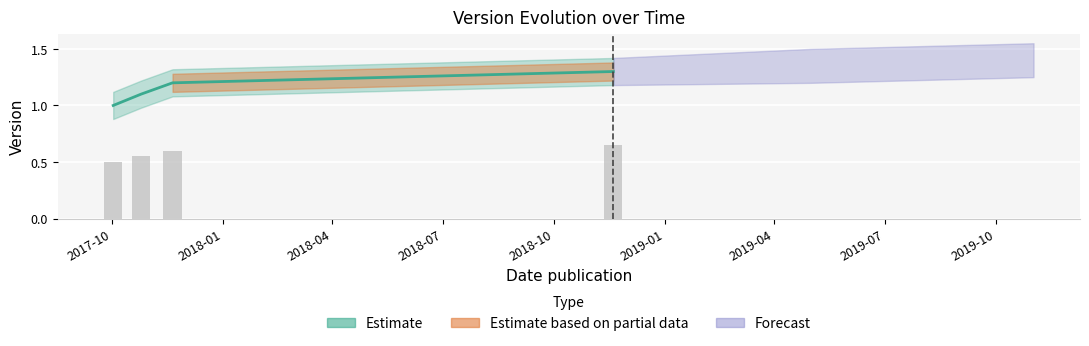

The value at 2018-11-19 is 0.3. True or false?

False